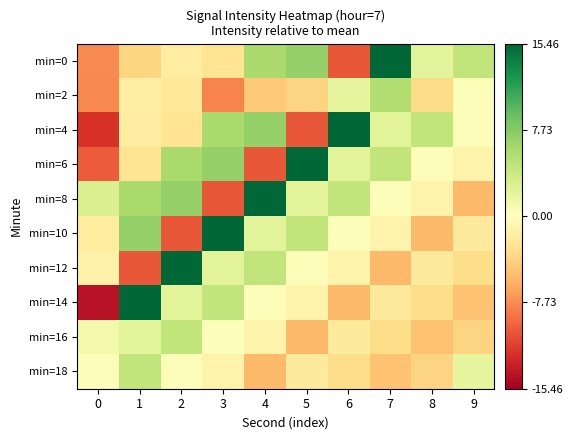

Rank the series by their maximum value, from highest to lowest.

min=0, min=4, min=6, min=8, min=10, min=12, min=14, min=2, min=16, min=18